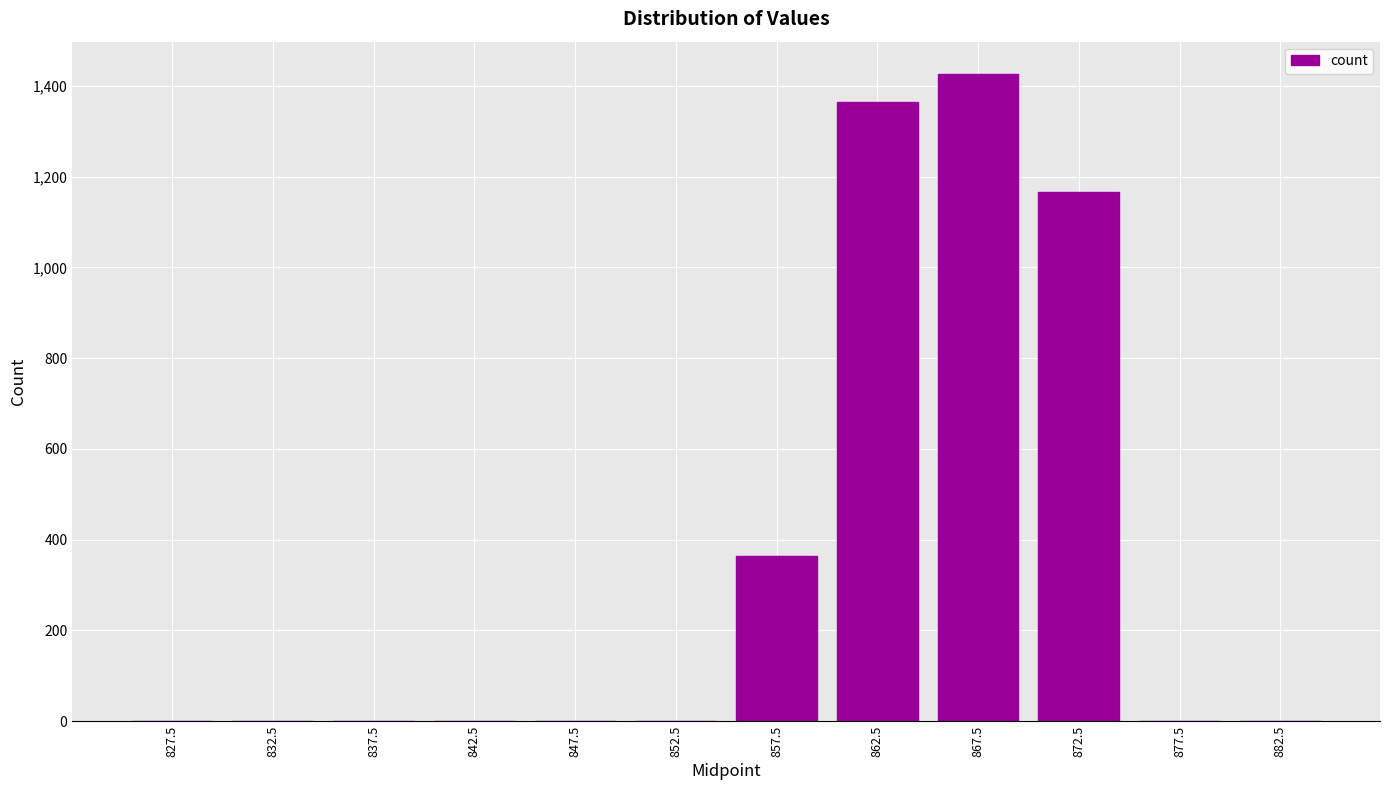

What value does the data have at 872.5?

1165